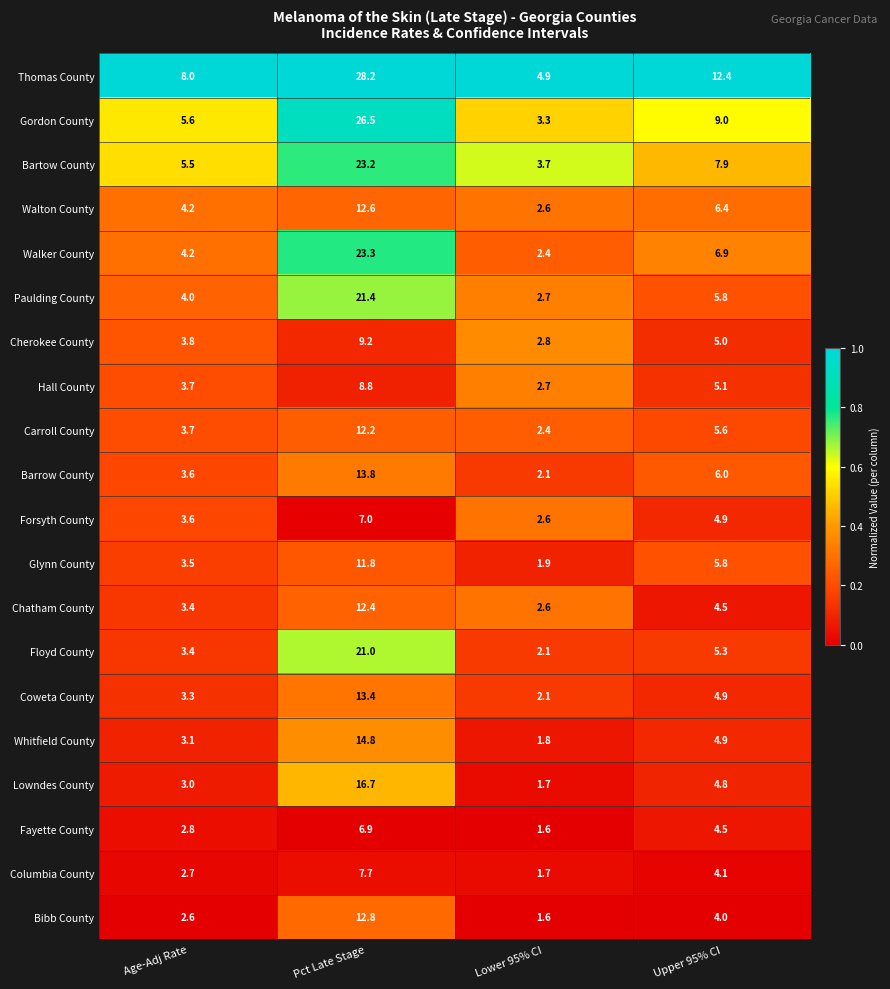

Rank the series by their maximum value, from lowest to highest.

Fayette County, Forsyth County, Columbia County, Hall County, Cherokee County, Glynn County, Carroll County, Chatham County, Walton County, Bibb County, Coweta County, Barrow County, Whitfield County, Lowndes County, Floyd County, Paulding County, Bartow County, Walker County, Gordon County, Thomas County